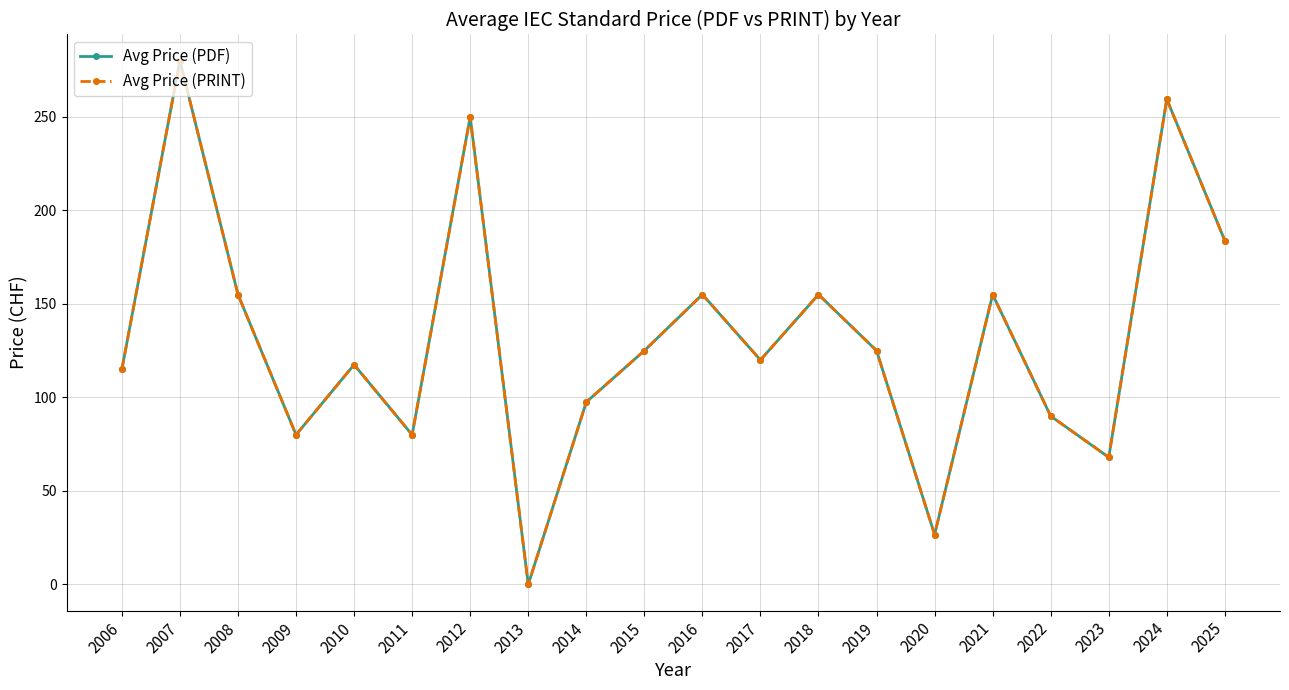

Between 2015 and 2017, which is larger?

2015